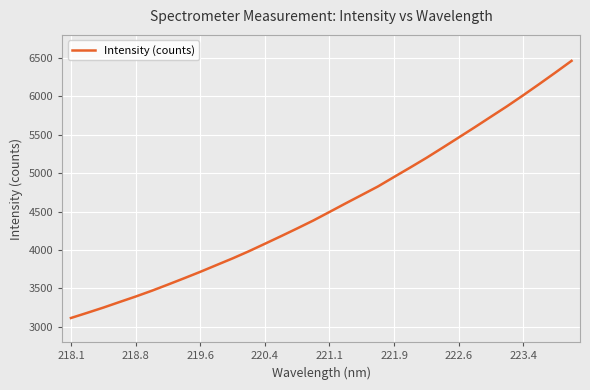

Reading left to right, extract all data points from this chart.

3114.4	3181.1	3249.4	3321.9	3393.5	3468.8	3549.3	3631.5	3715.2	3803.0	3890.1	3982.5	4080.6	4179.6	4280.5	4383.7	4494.6	4606.5	4716.3	4826.4	4950.4	5073.1	5198.3	5330.1	5463.5	5597.4	5734.5	5870.8	6013.6	6160.2	6309.8	6462.2